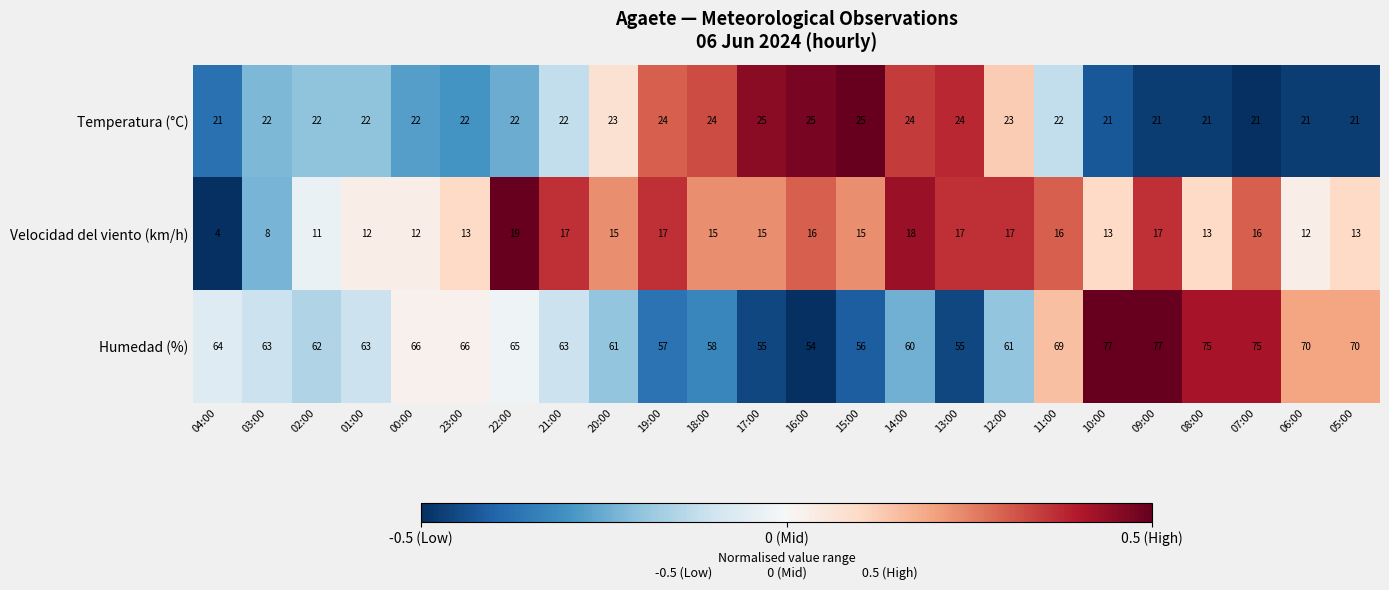

How many data points does each series have?

24